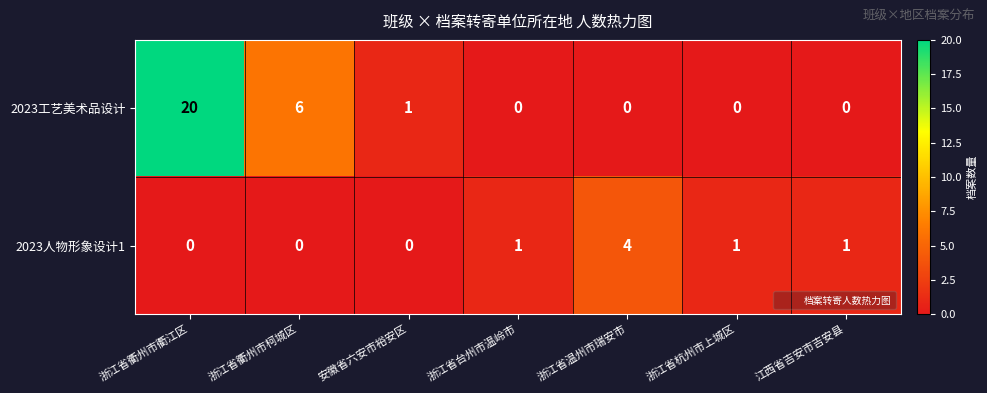

What is the total value across all series at 浙江省杭州市上城区?

1